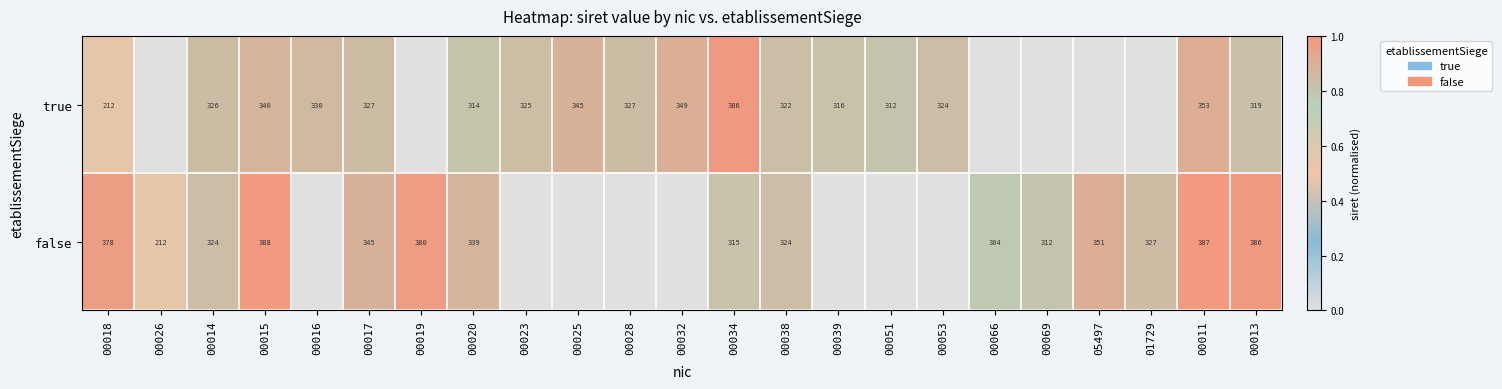

At which category does the chart reach its peak across all series?

00015